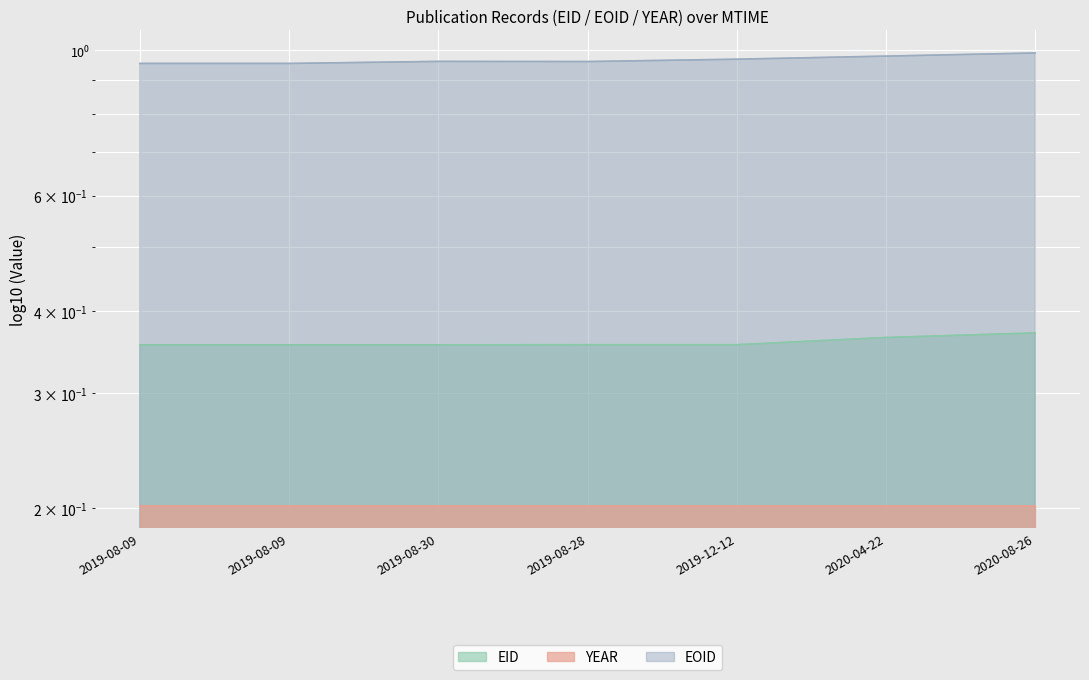

Which category has the highest value in the EOID series?

2020-08-26